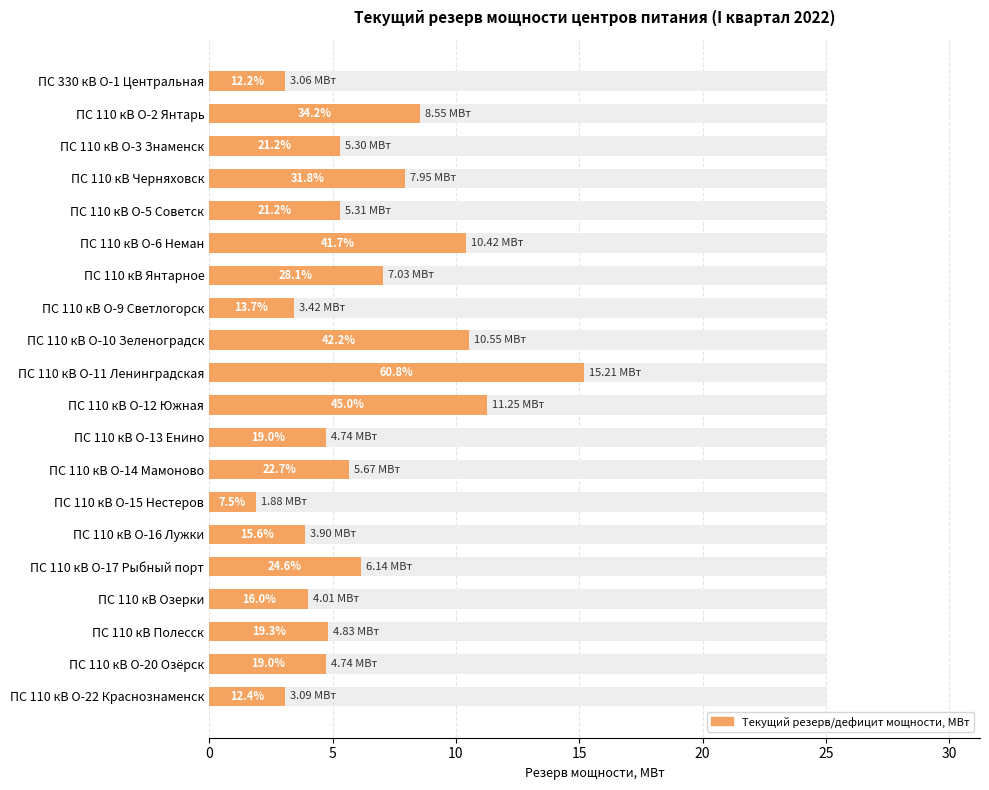

Reading left to right, list all the values displayed in this chart.

3.1	8.5	5.3	8.0	5.3	10.4	7.0	3.4	10.5	15.2	11.3	4.7	5.7	1.9	3.9	6.1	4.0	4.8	4.7	3.1